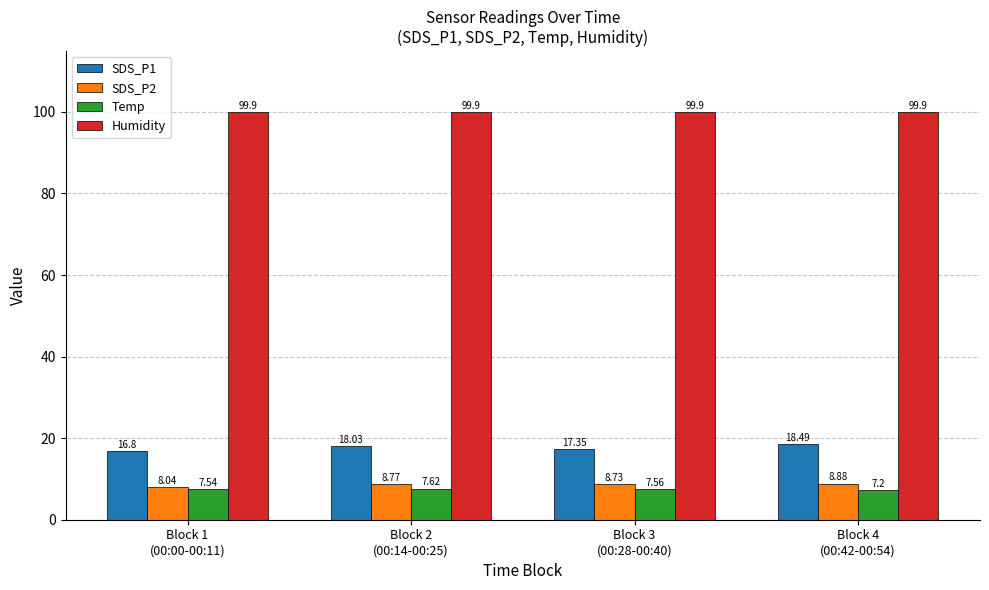

Which series has the largest total across all categories?

Humidity